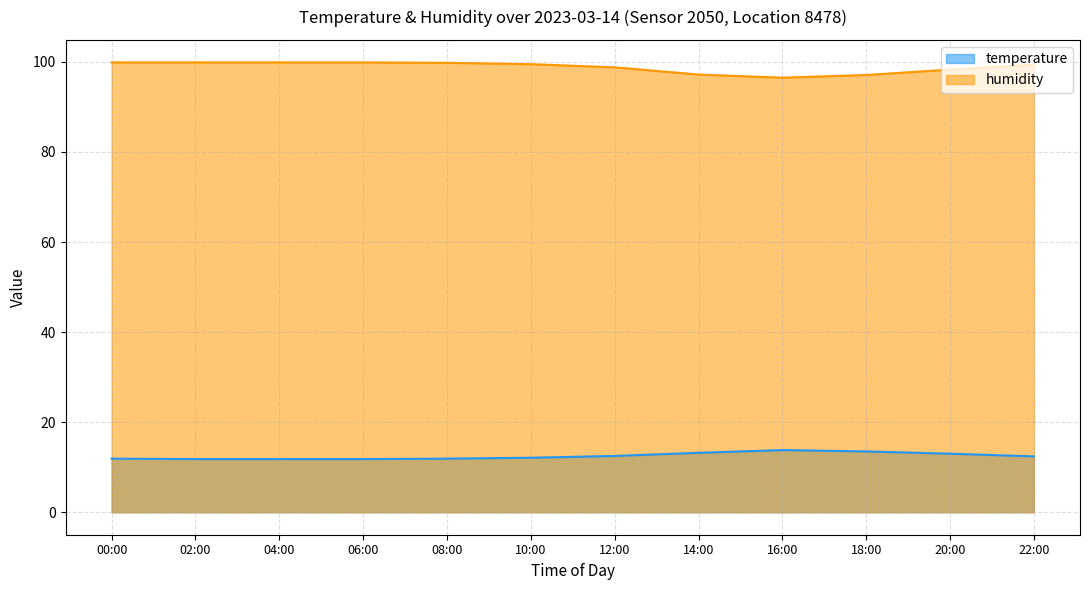

The humidity series shows 132.3 at 22:00. True or false?

False